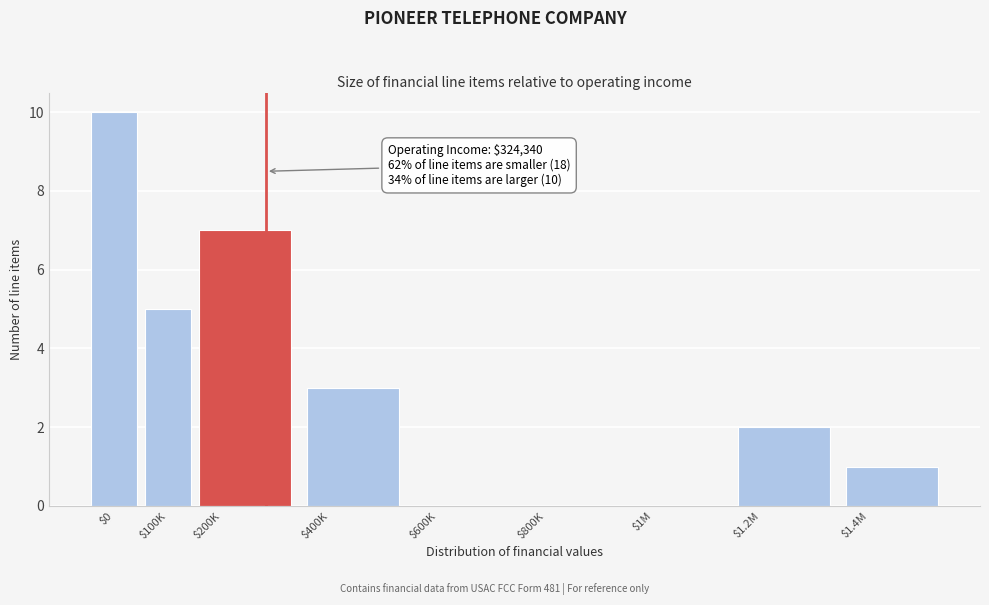

What is the greatest value displayed?

10